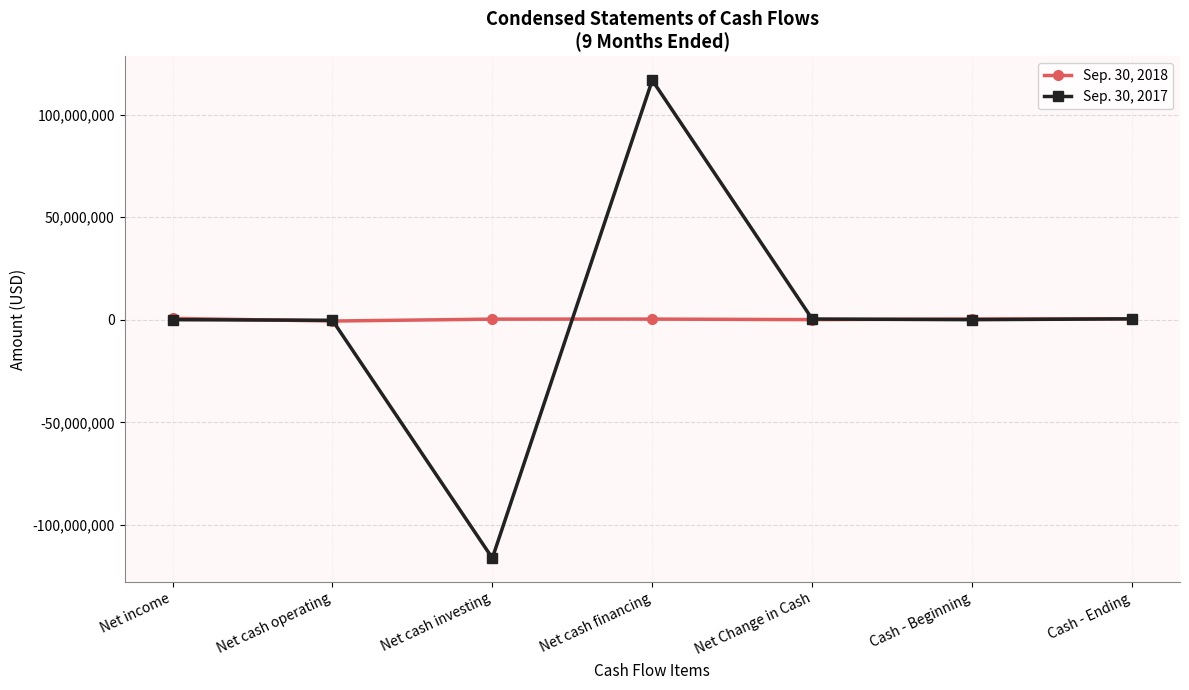

What position from the left is Net cash investing?

3